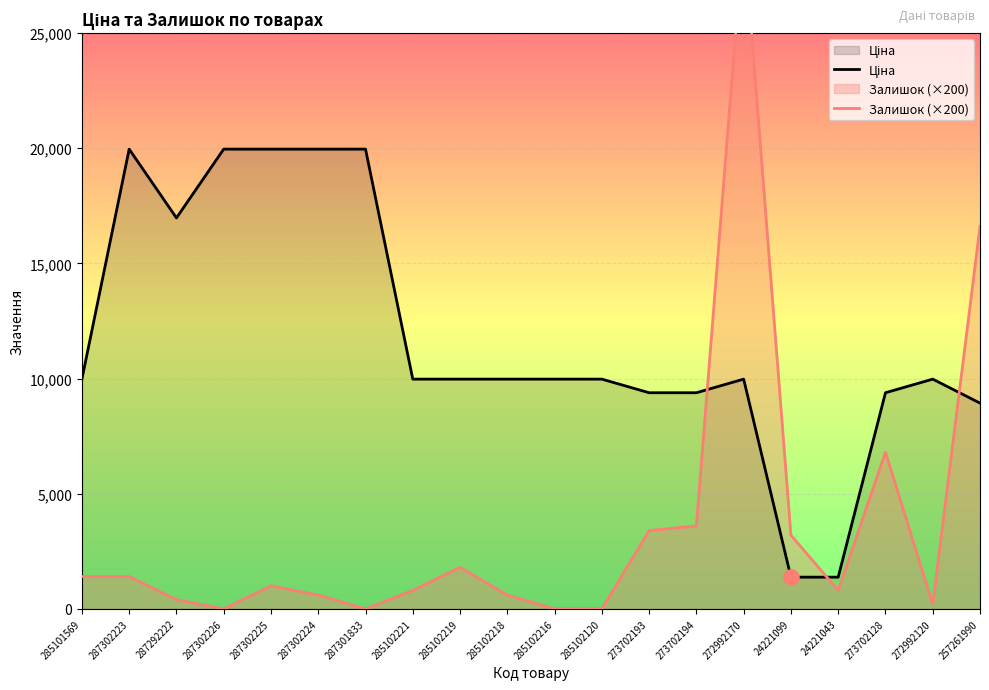

At how many categories does at least one series exceed 3038?

19